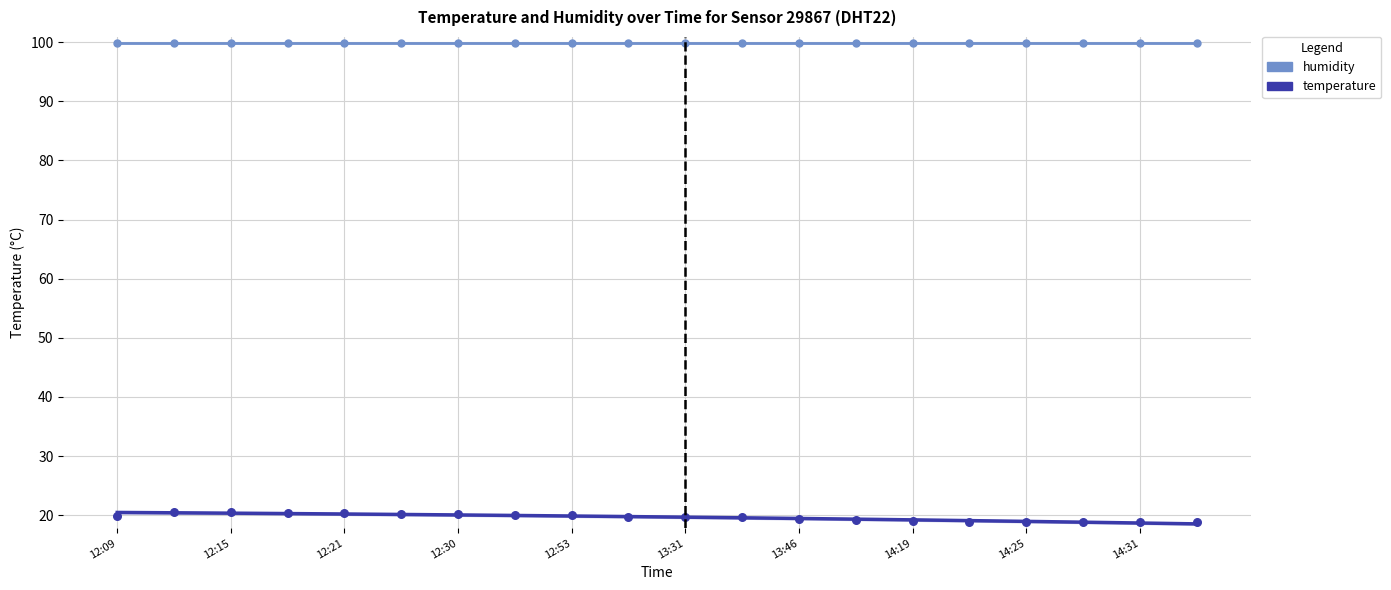

Which series has the largest total across all categories?

humidity